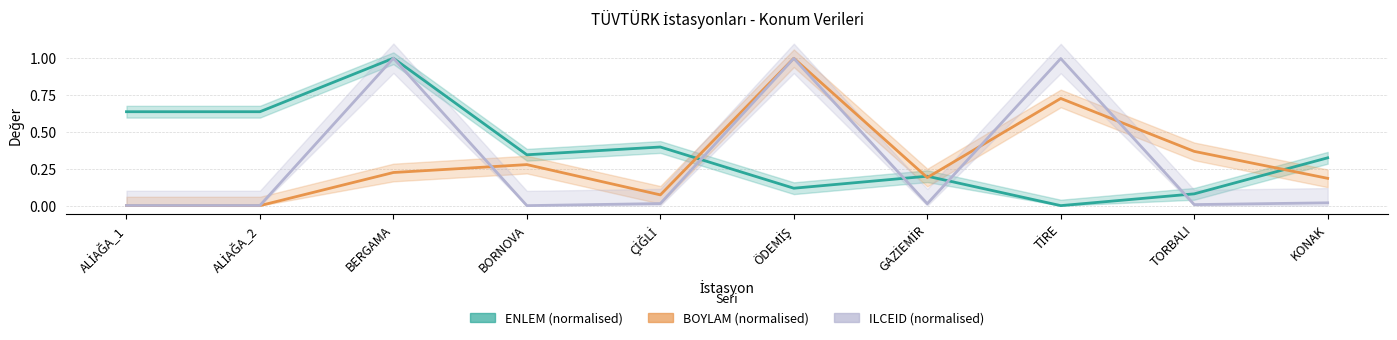

How many distinct data groups are displayed?

3